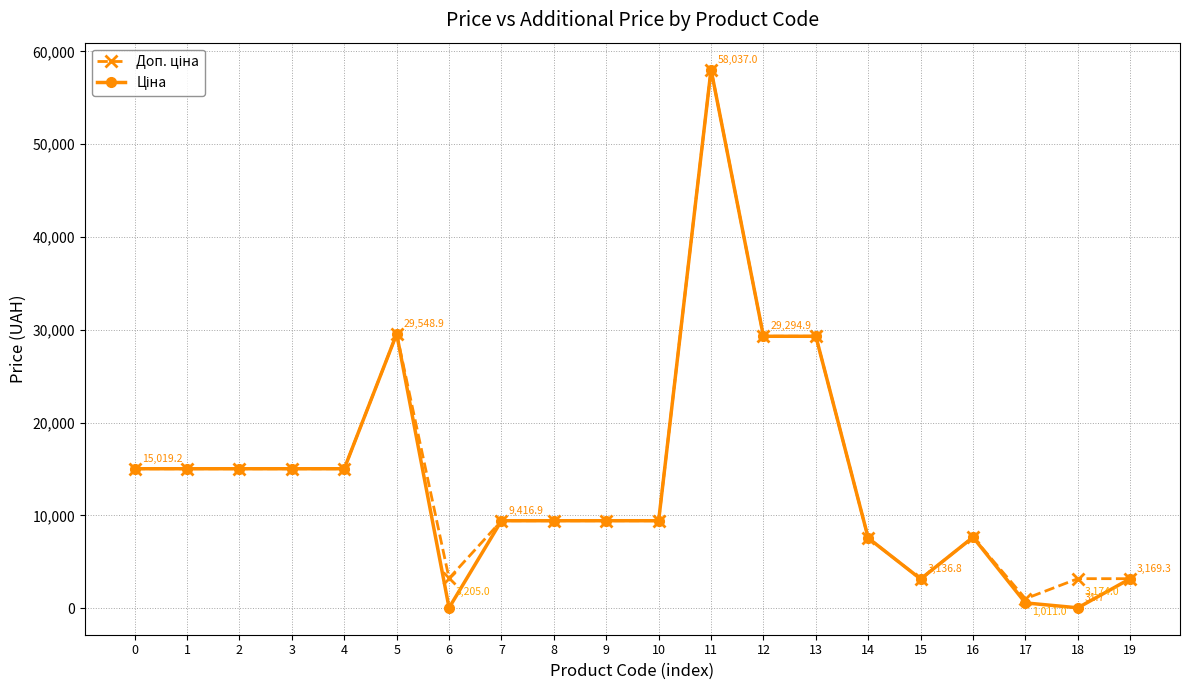

At which category is the sum across all series the highest?

11